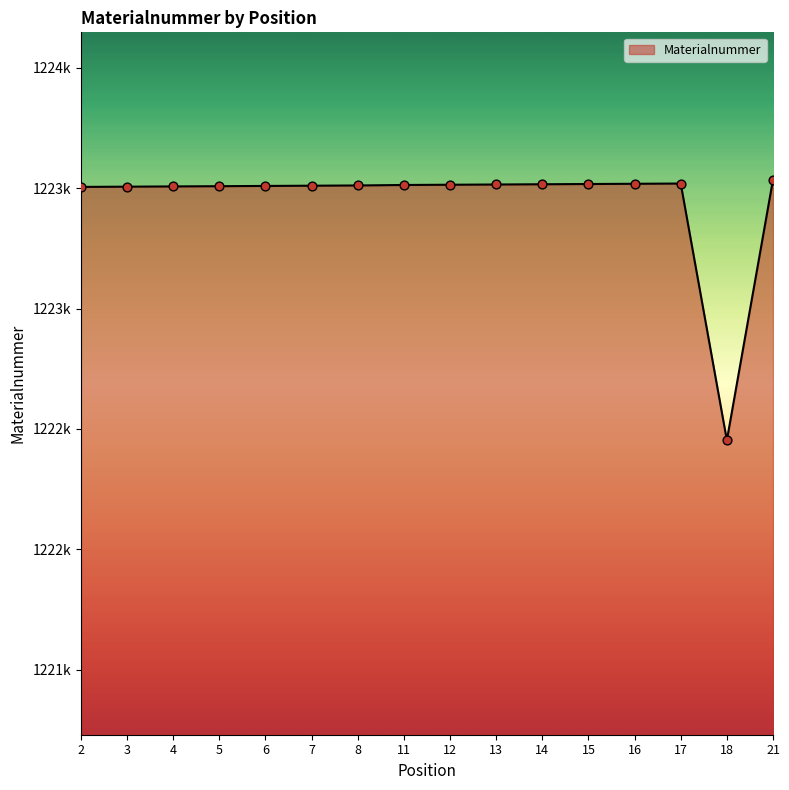

Is this an area chart (filled region under the line)?

Yes